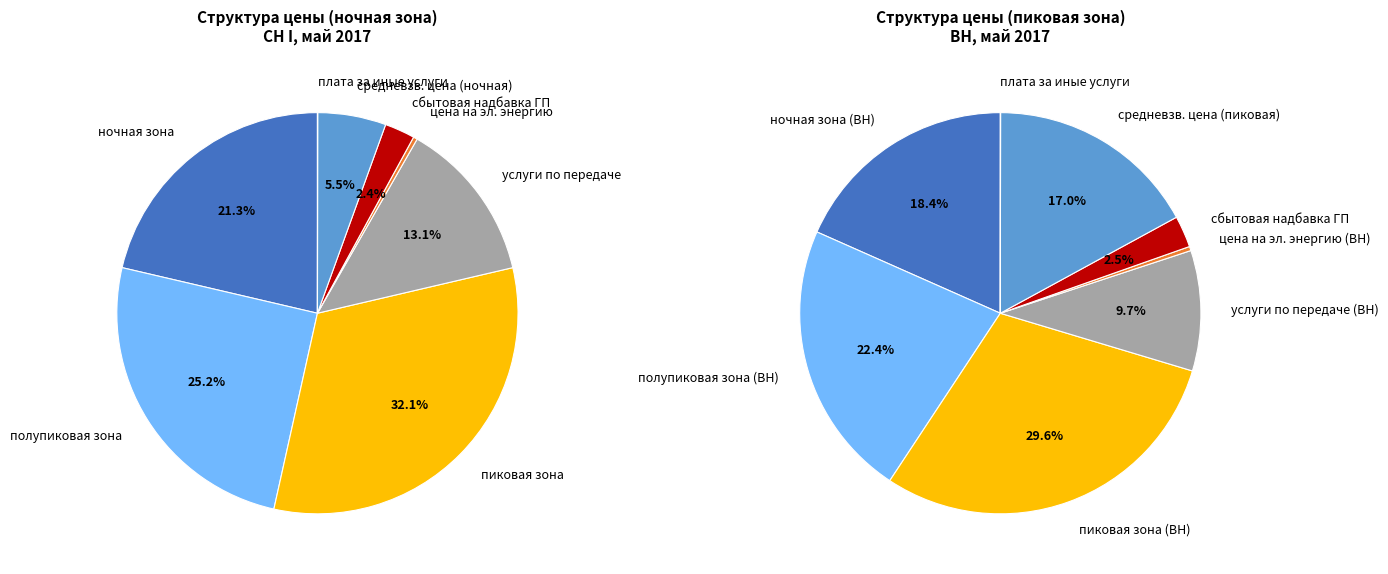

Count the number of slices in the pie.

8